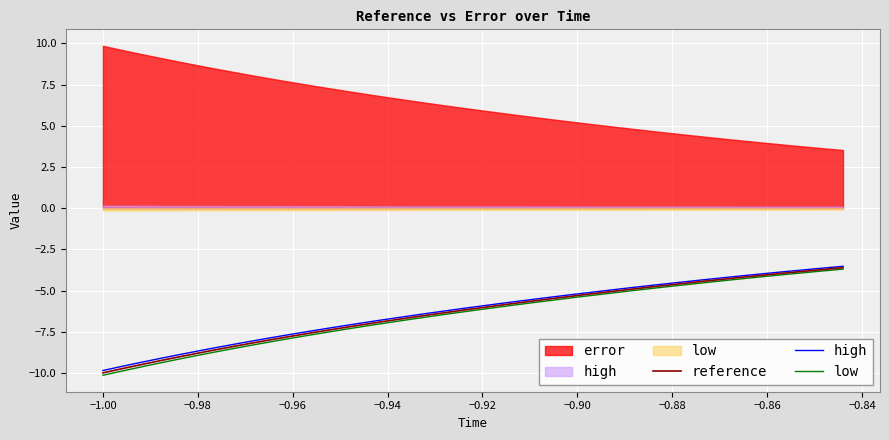

How many values in the high series are below -5?

27